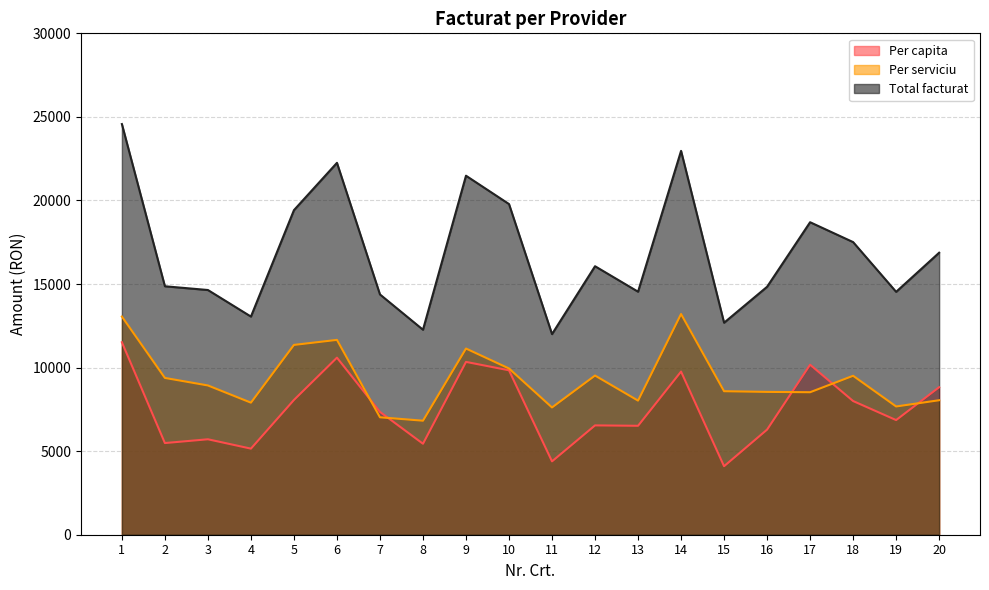

What is the spread (max minus min) of values at 18?

9510.2